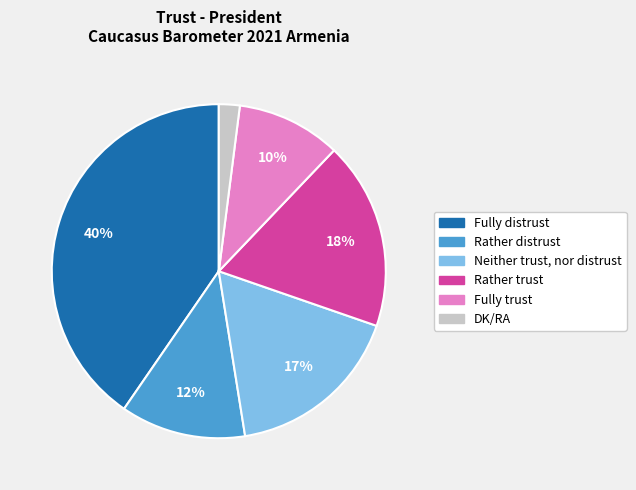

Is there a majority slice in this chart?

No